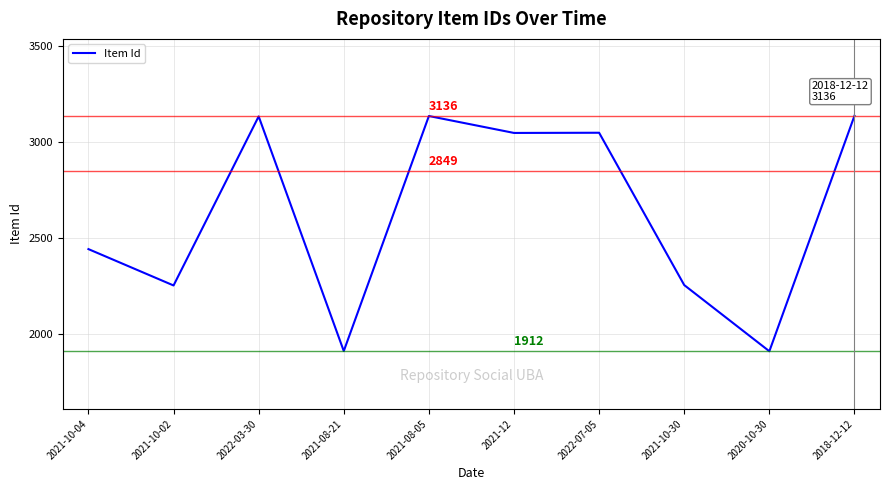

What is the smallest value displayed?

1912